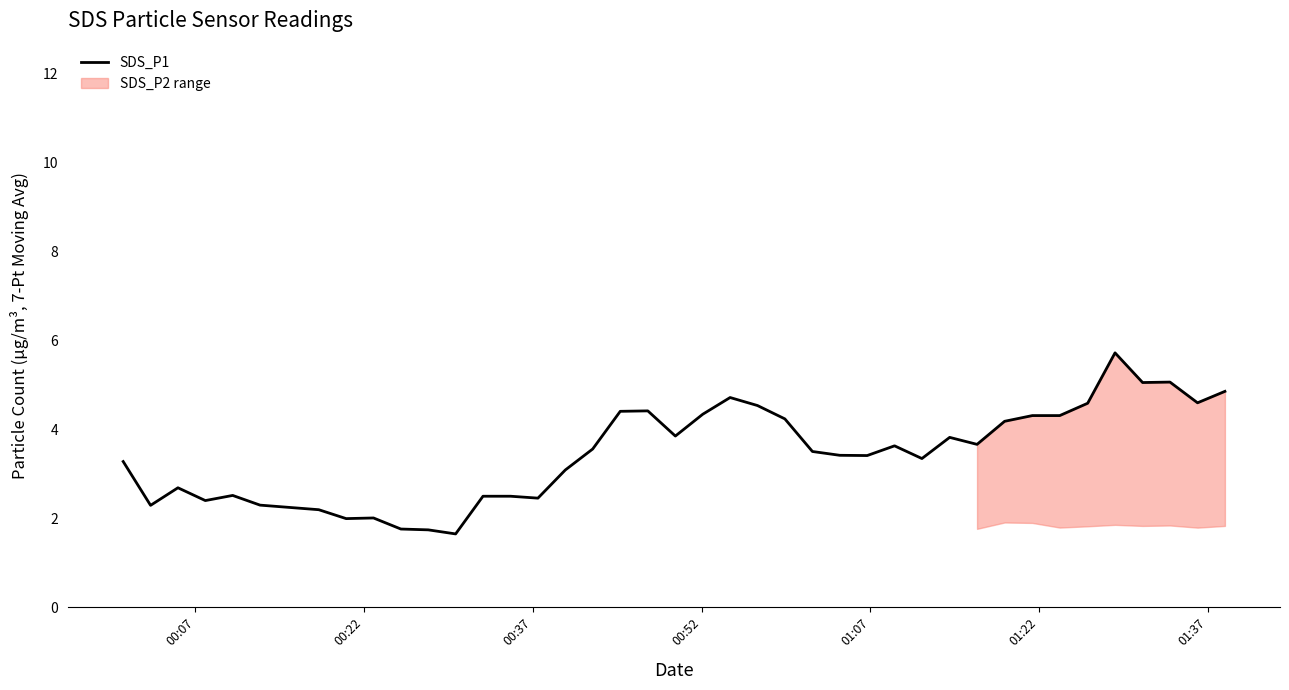

Count the number of values greater than 3.

26